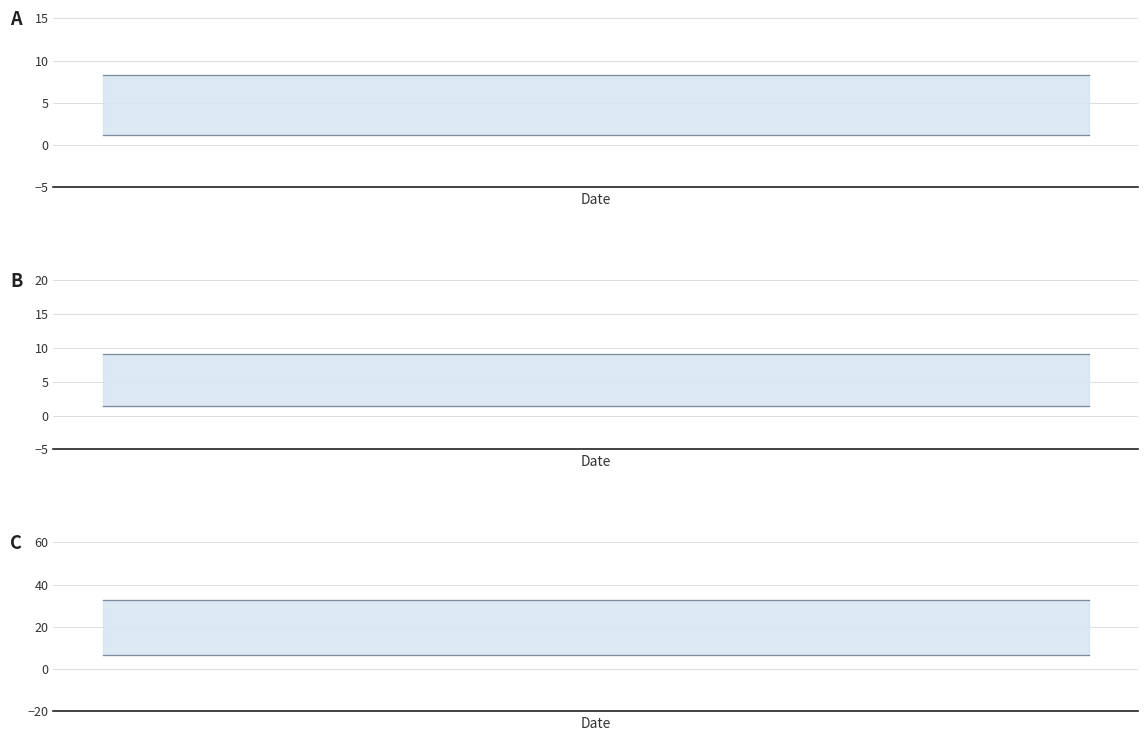

What is the value of the Белки point at the 5th from the left?

3.7